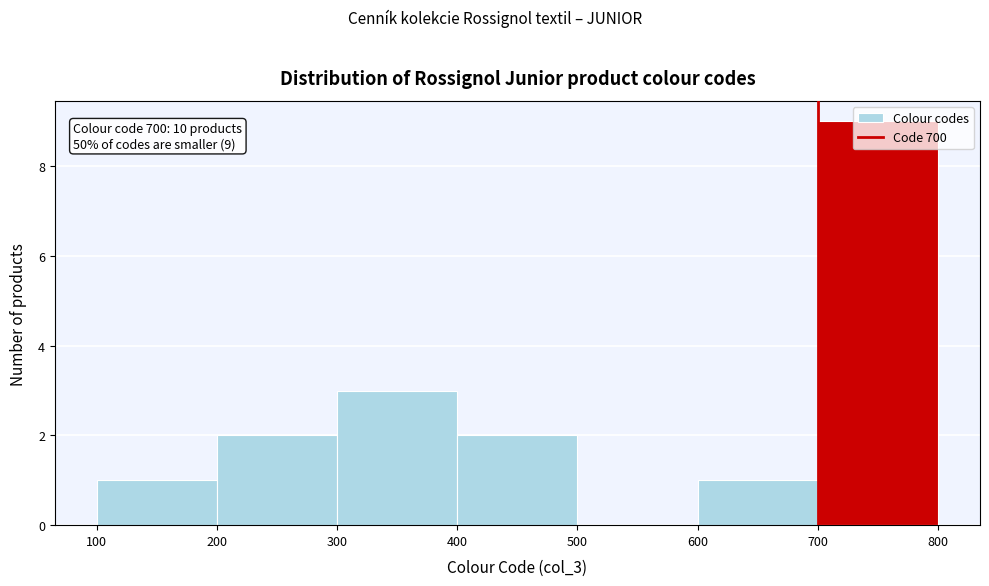

Which range on the x-axis has the tallest bar?

700 to 800